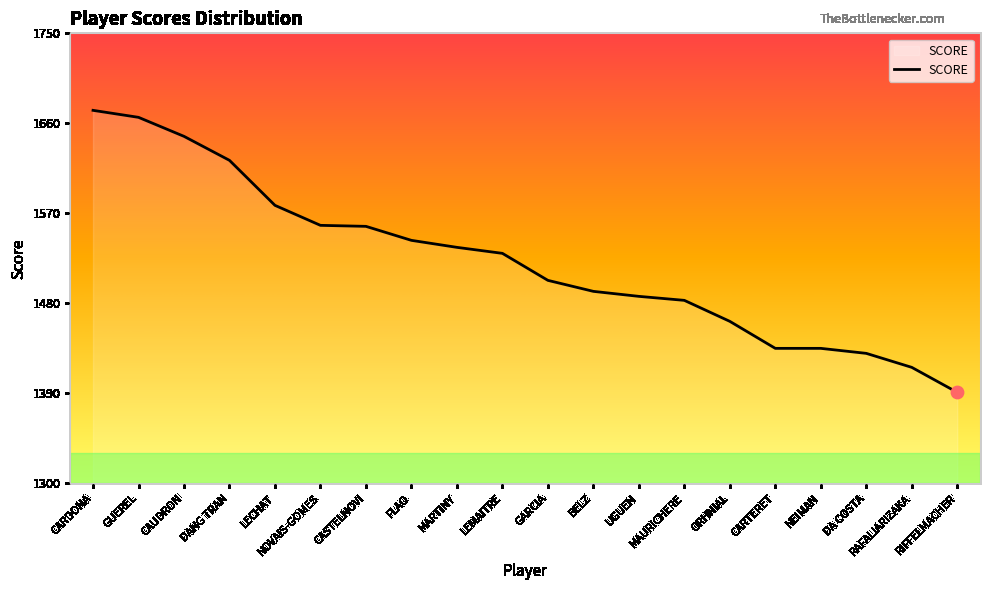

What is the ratio of the value at GUEREL to the value at RIFFELMACHER?

1.2